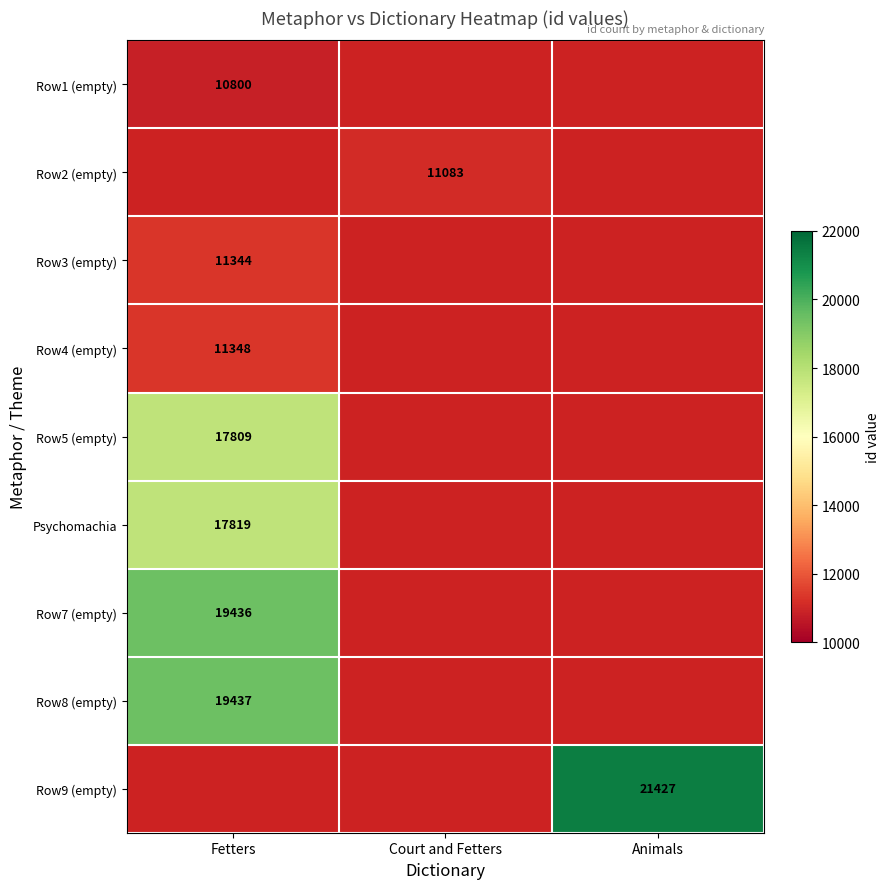

Is it true that Row9 (empty) equals 21427 at Animals?

True